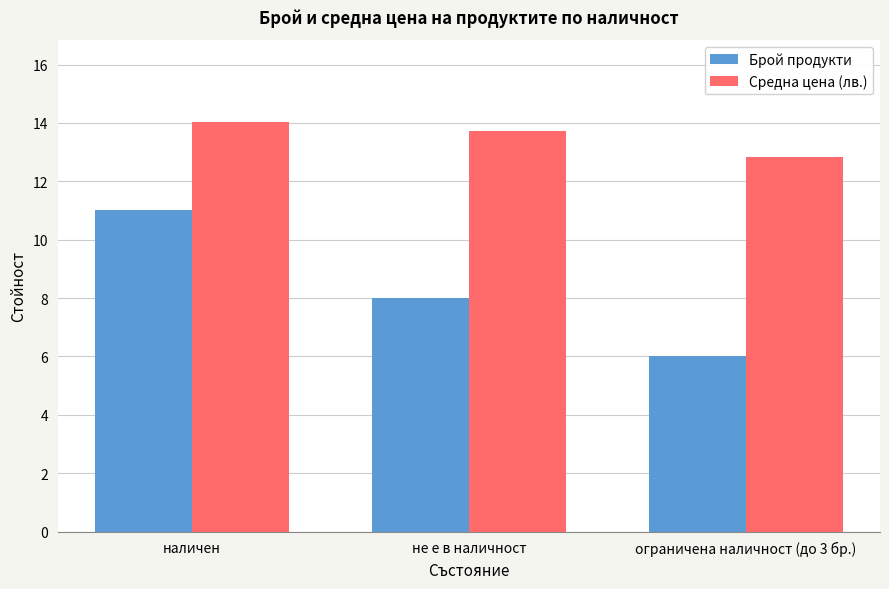

What is the label of the 1st bar from the left?

наличен